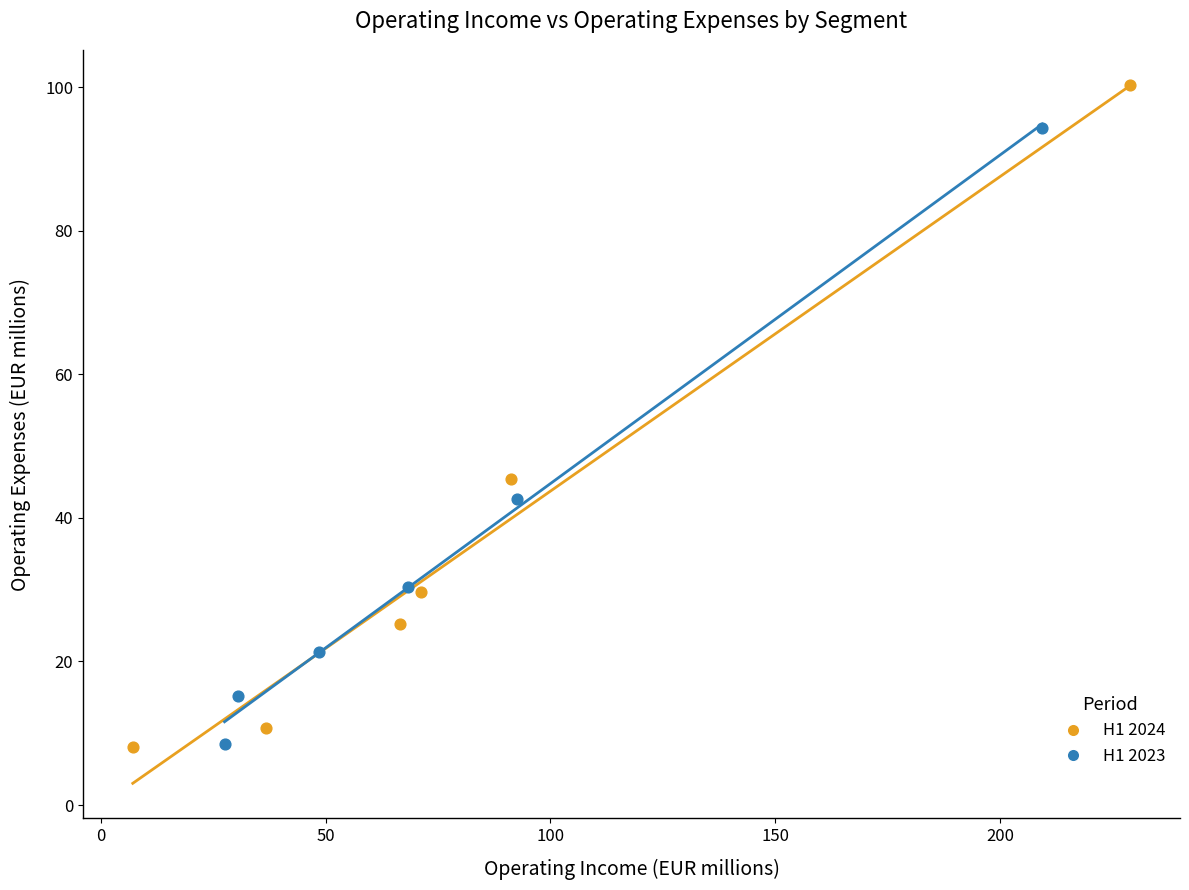

Which series reaches the maximum Y coordinate?

H1 2024